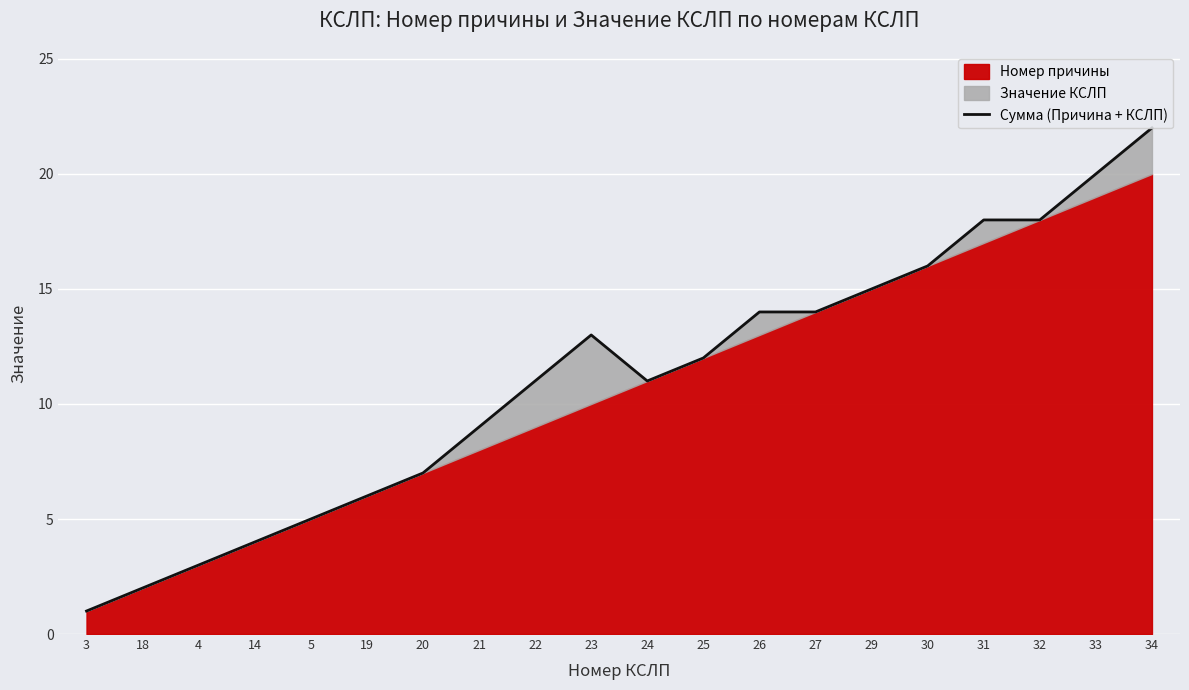

The chart shows a value of 4 at 14. True or false?

True